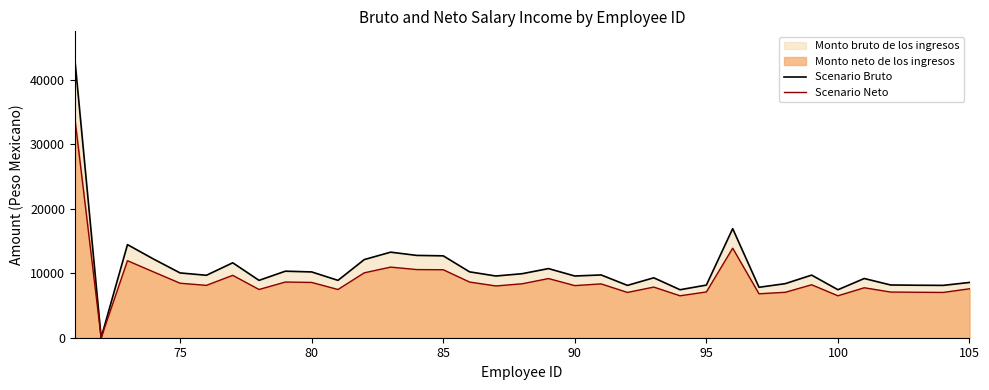

How many interior local valleys does the Scenario Neto series have?

11